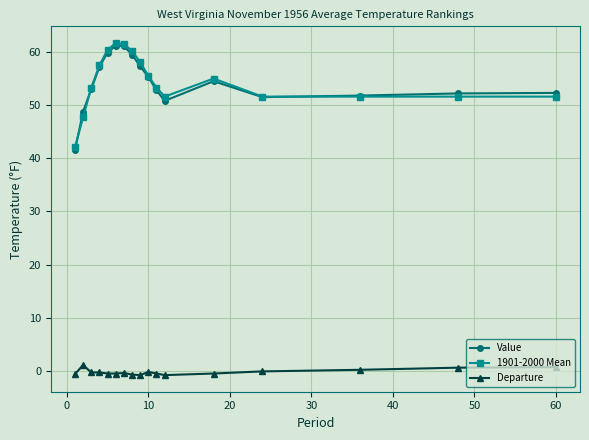

At how many categories does at least one series exceed 31?

17